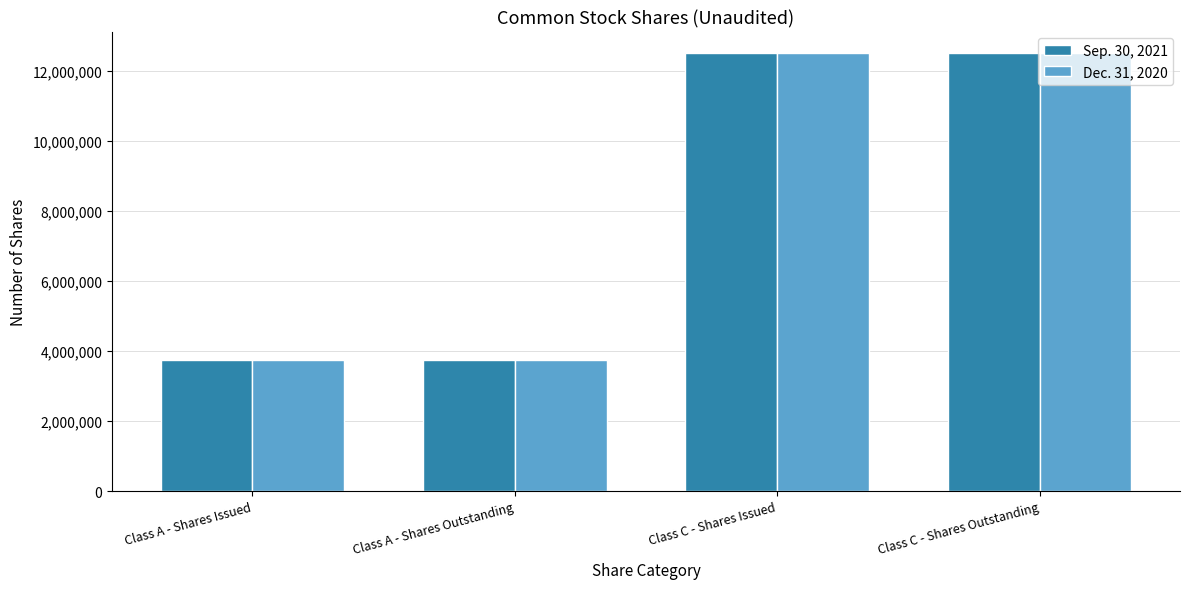

How many bars are there in total?

8